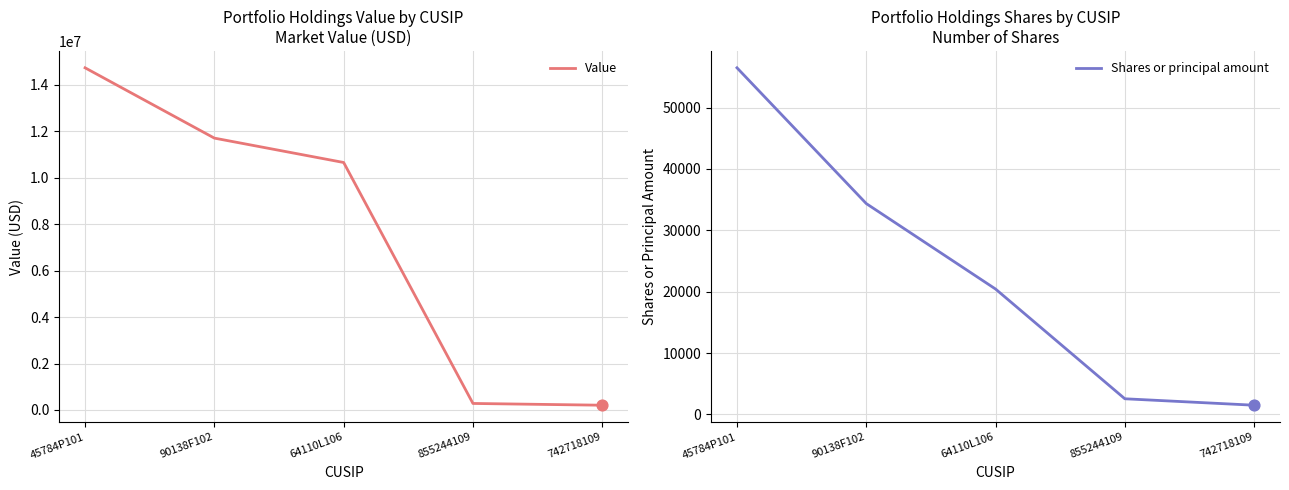

What are all the series names shown in the legend?

Value, Shares or principal amount